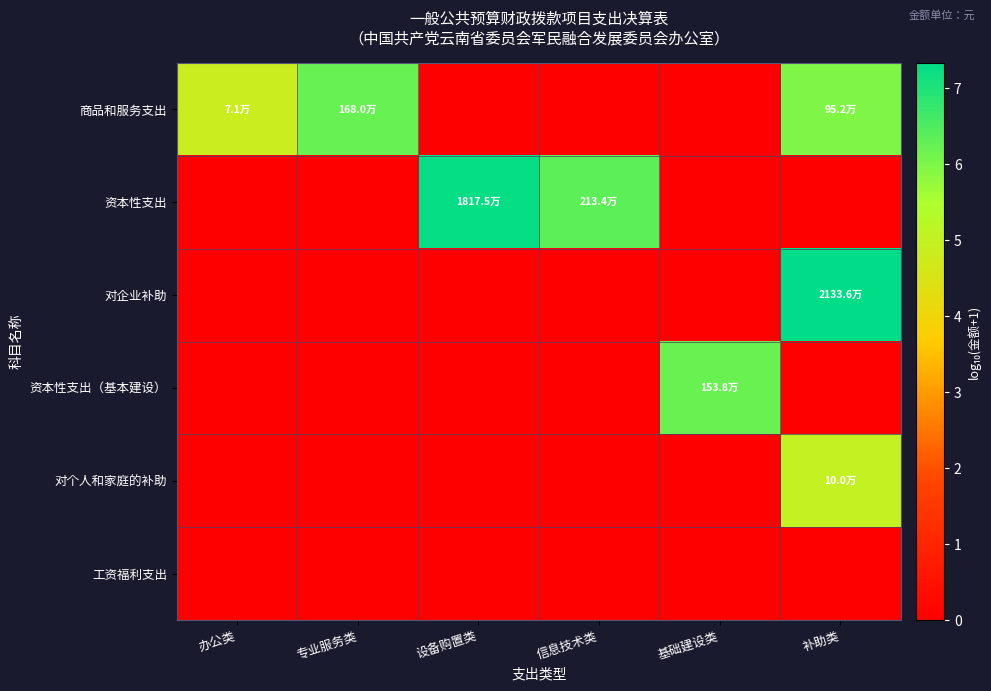

Reading left to right, extract all data points from this chart.

商品和服务支出: 办公类=4.9	专业服务类=6.2	设备购置类=0.0	信息技术类=0.0	基础建设类=0.0	补助类=6.0
资本性支出: 办公类=0.0	专业服务类=0.0	设备购置类=7.3	信息技术类=6.3	基础建设类=0.0	补助类=0.0
对企业补助: 办公类=0.0	专业服务类=0.0	设备购置类=0.0	信息技术类=0.0	基础建设类=0.0	补助类=7.3
资本性支出（基本建设）: 办公类=0.0	专业服务类=0.0	设备购置类=0.0	信息技术类=0.0	基础建设类=6.2	补助类=0.0
对个人和家庭的补助: 办公类=0.0	专业服务类=0.0	设备购置类=0.0	信息技术类=0.0	基础建设类=0.0	补助类=5.0
工资福利支出: 办公类=0.0	专业服务类=0.0	设备购置类=0.0	信息技术类=0.0	基础建设类=0.0	补助类=0.0